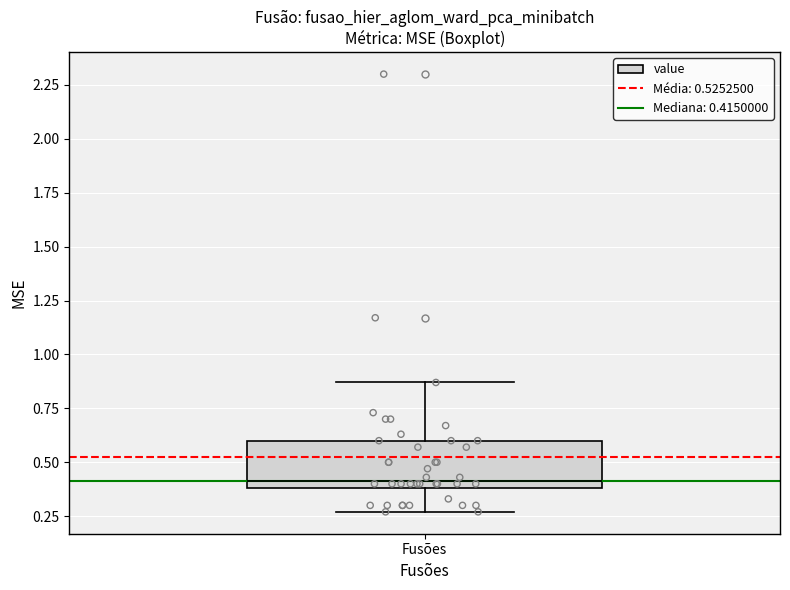

Where does the upper whisker of the box for Fusões end on the y-axis? The values are not printed on the chart, so give them approximately, as read against the axis.

0.85